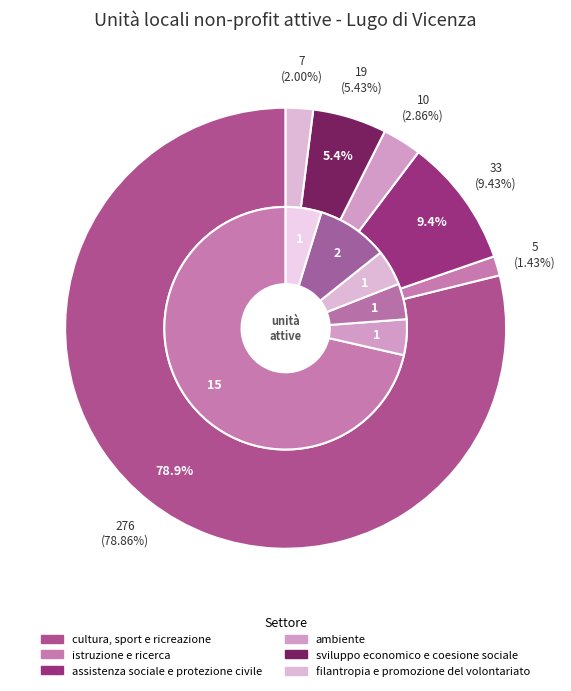

How many slices are in this pie chart?

6